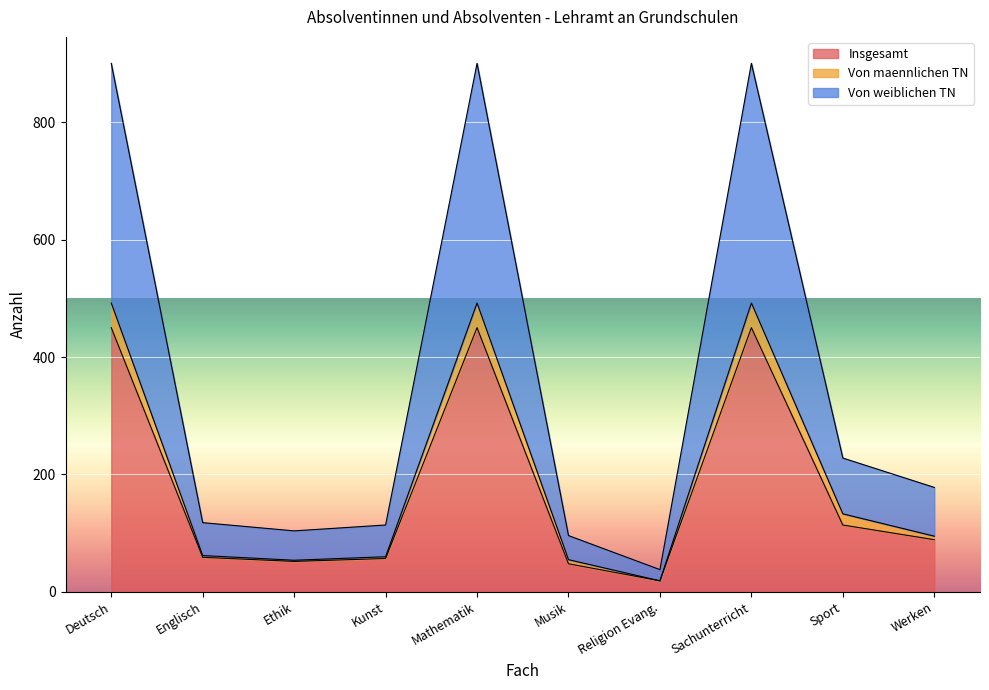

What is the difference between the maximum and minimum values in the Von weiblichen TN series?

862